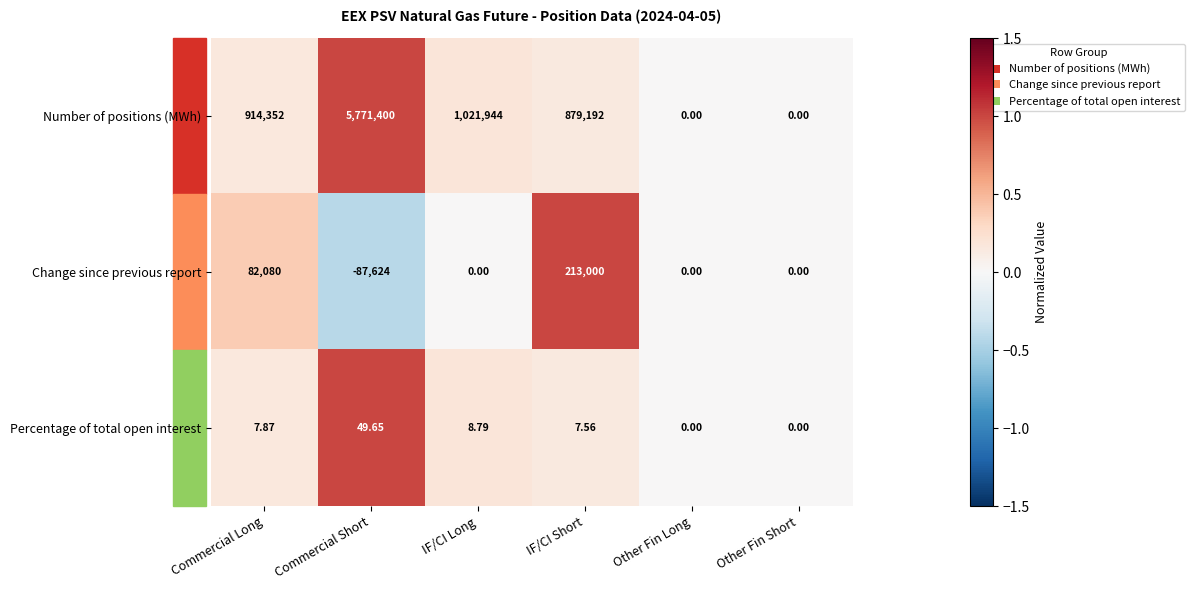

At which category is the sum across all series the highest?

Commercial Short